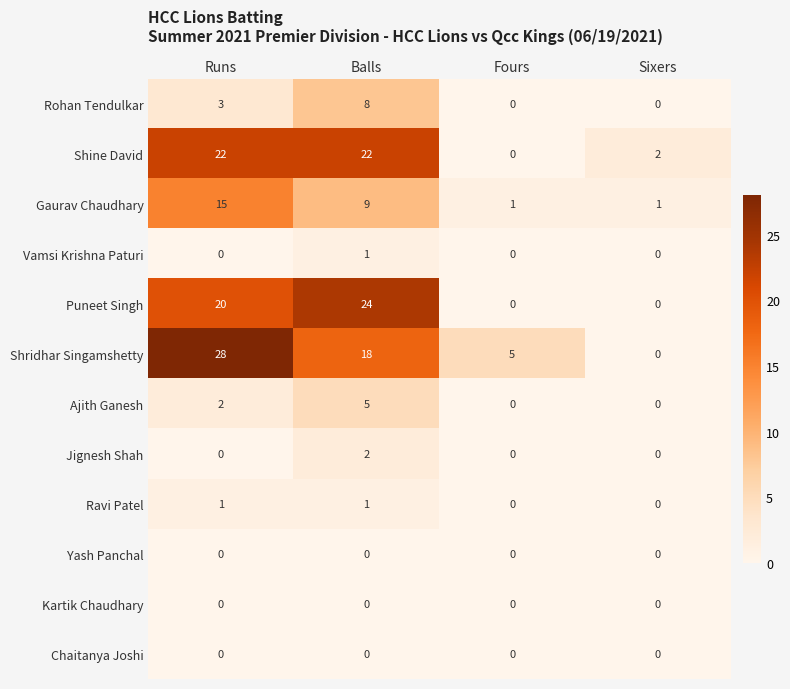

Which series has the widest spread of values?

Shridhar Singamshetty